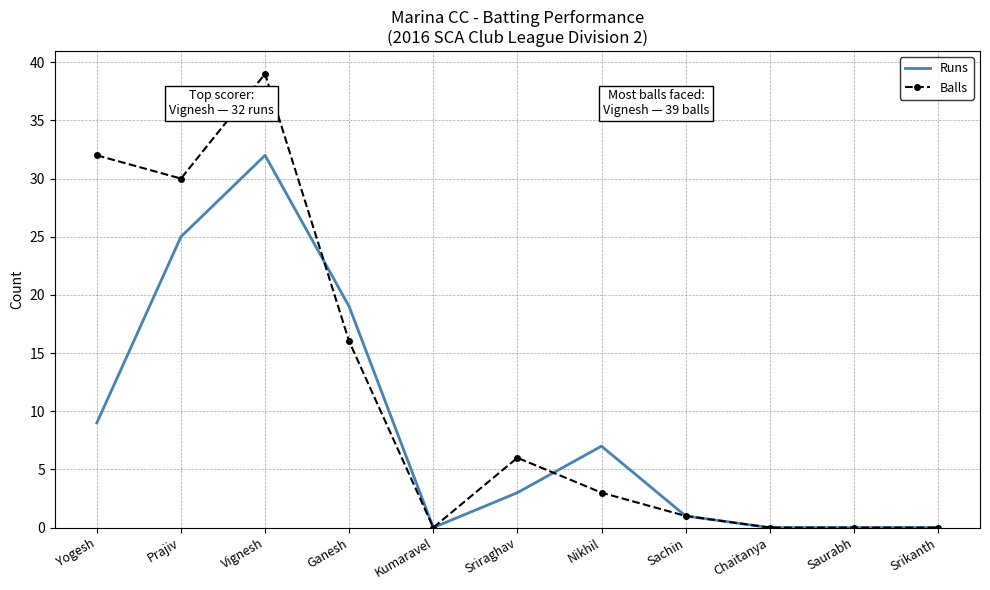

At how many categories does at least one series exceed 5?

6